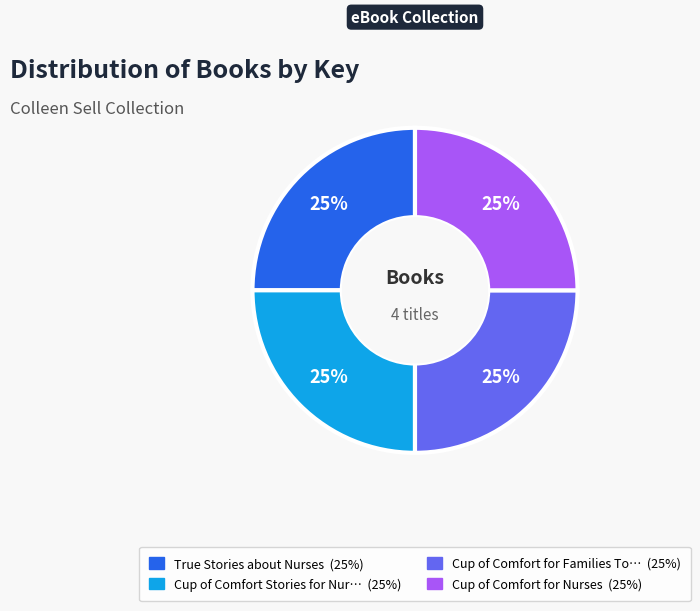

To the nearest percent, what is the average slice percentage?

25%